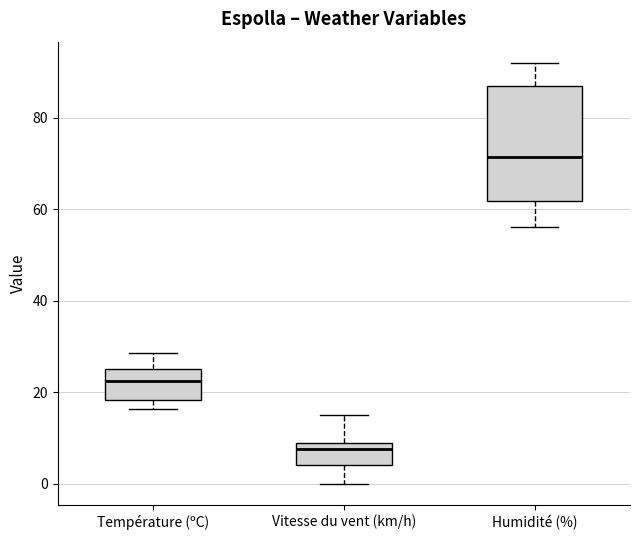

Reading left to right, read every box against the y-axis: the position of its median line, the range the box covers, and the ends of its whiskers. The values are not printed on the chart, so give them approximately, as read against the axis.

Température (ºC): median 22, box 18 to 26, whiskers 16 to 28
Vitesse du vent (km/h): median 8, box 4 to 10, whiskers 0 to 16
Humidité (%): median 72, box 62 to 88, whiskers 56 to 92